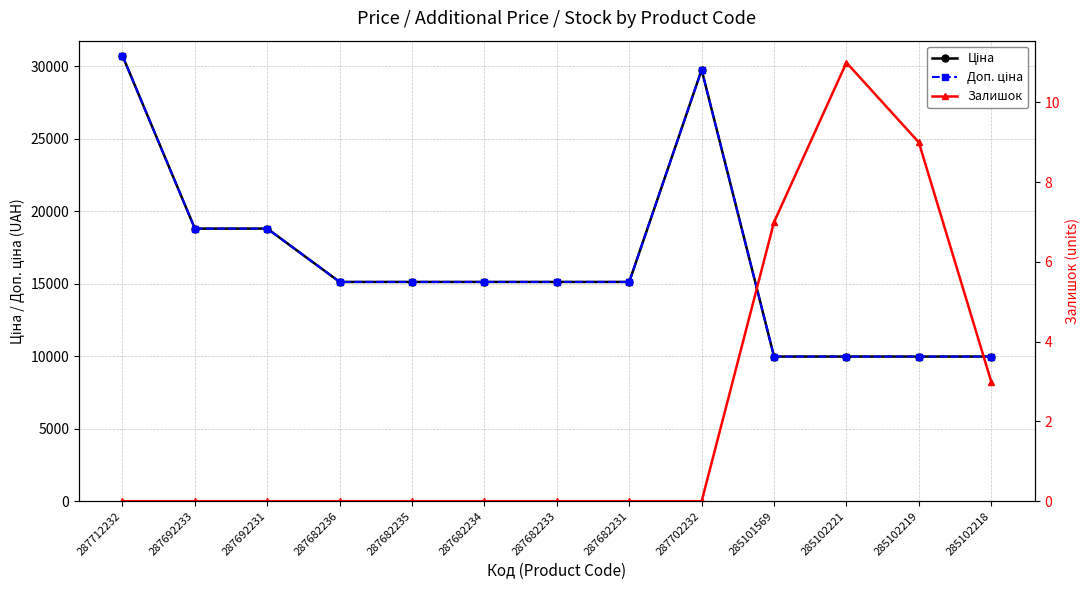

What is the sum of the Доп. ціна values at 285102218 and 287692231?

28771.8